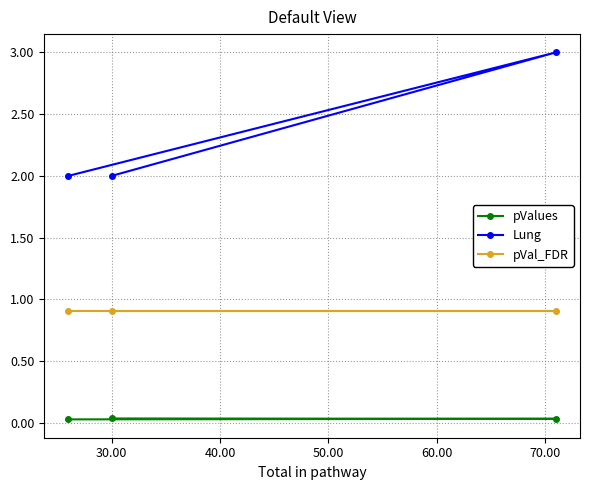

List the series in order of their overall mean, highest first.

Lung, pVal_FDR, pValues